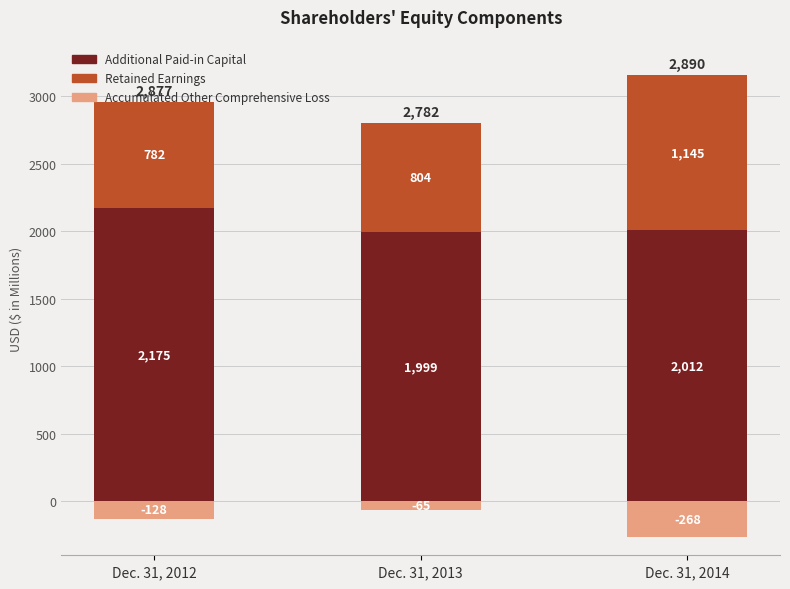

Reading left to right, transcribe all the data shown in this chart.

Additional Paid-in Capital: Dec. 31, 2012=2175	Dec. 31, 2013=1999	Dec. 31, 2014=2012
Retained Earnings: Dec. 31, 2012=782	Dec. 31, 2013=804	Dec. 31, 2014=1145
Accumulated Other Comprehensive Loss: Dec. 31, 2012=-128	Dec. 31, 2013=-65	Dec. 31, 2014=-268